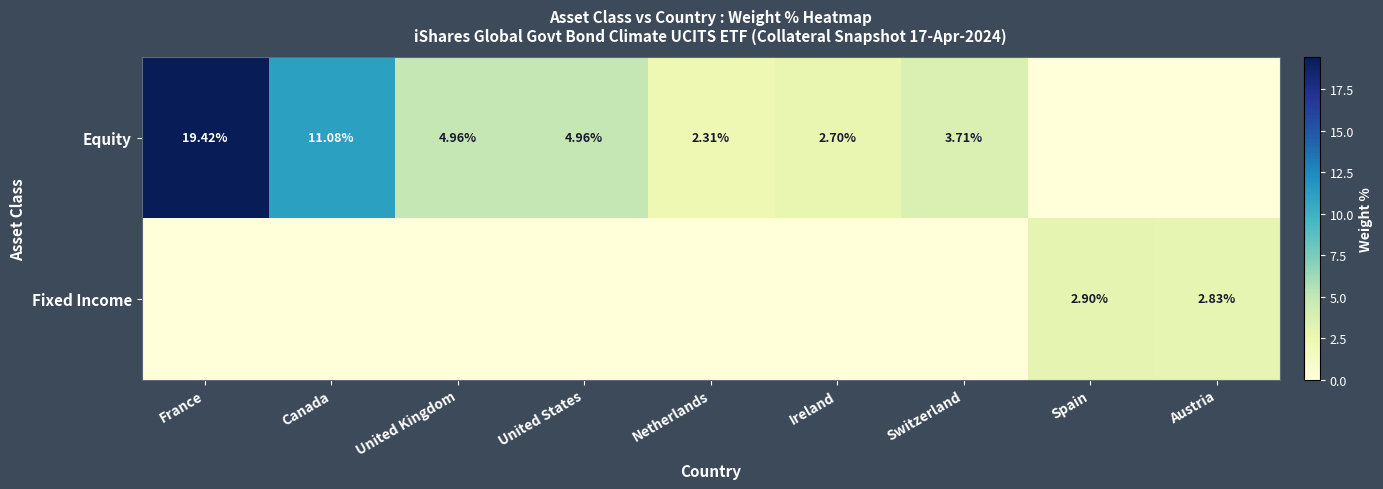

How many series are shown in this chart?

2